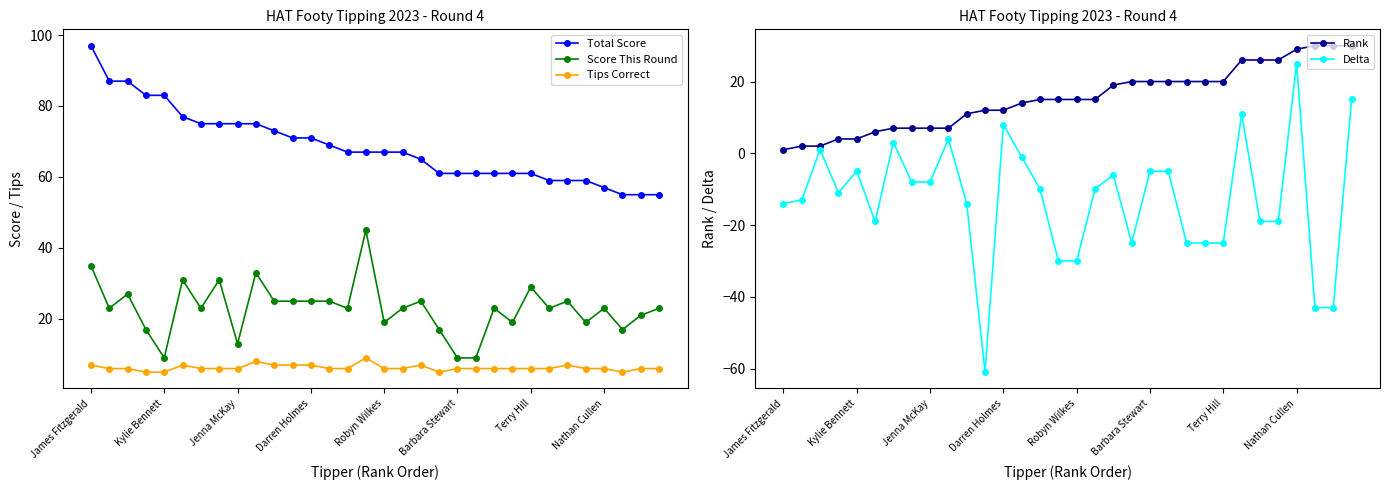

True or false: Score This Round has a value of 41 at Kylie Bennett.

False